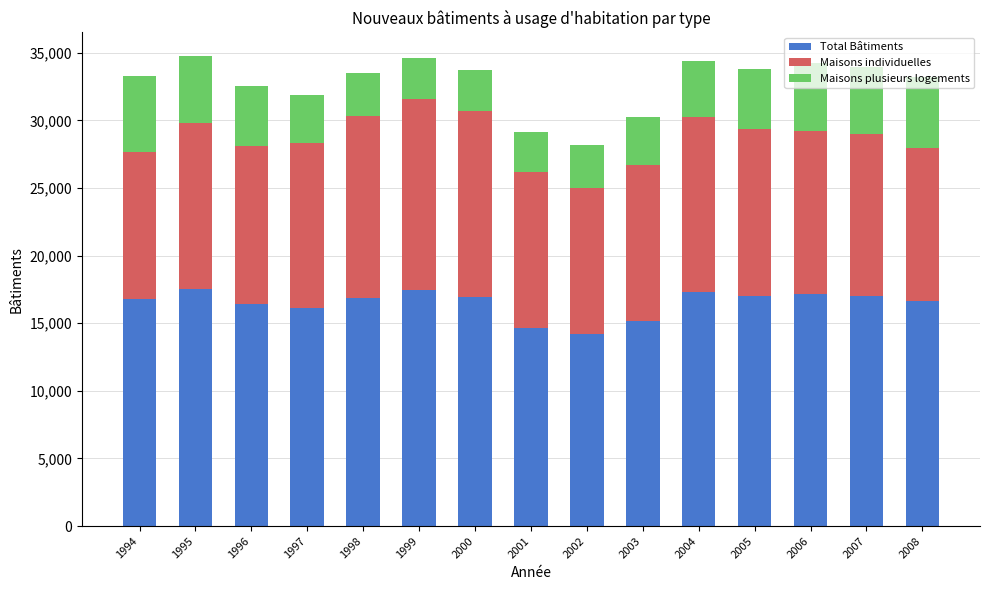

True or false: Total Bâtiments has a value of 17051 at 2007.

True